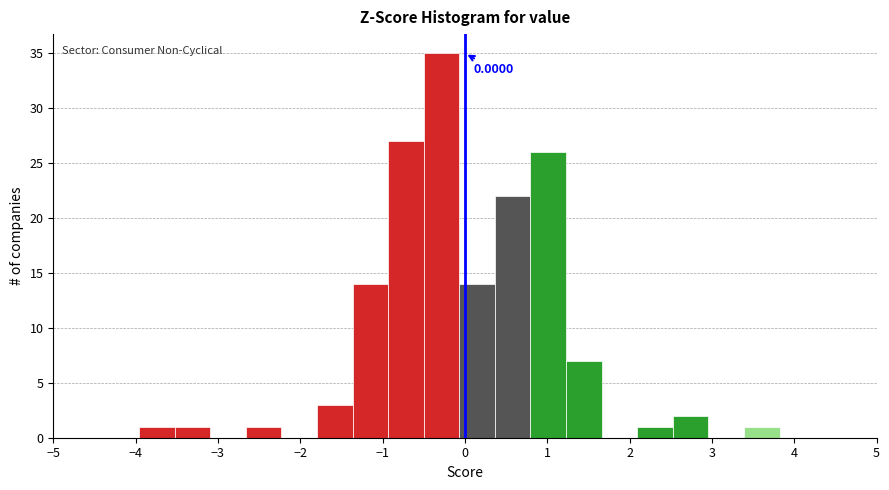

Which range on the x-axis has the tallest bar?

-0.5 to -0.1